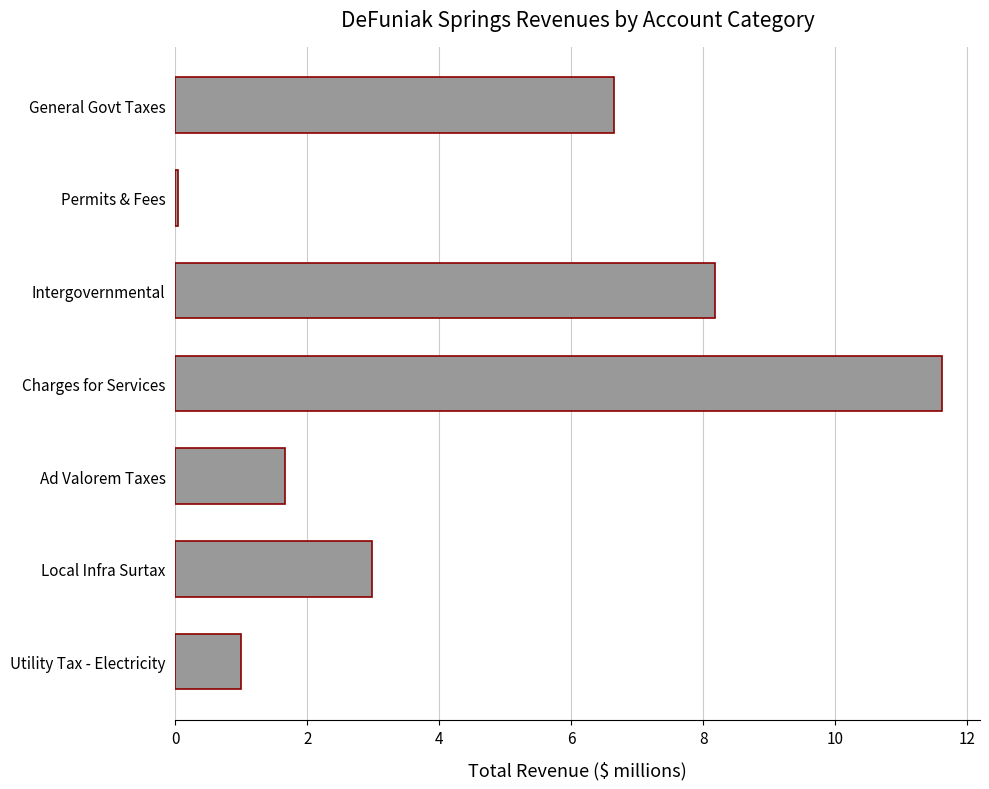

List the labels in order of value, smallest first.

Permits & Fees, Utility Tax - Electricity, Ad Valorem Taxes, Local Infra Surtax, General Govt Taxes, Intergovernmental, Charges for Services